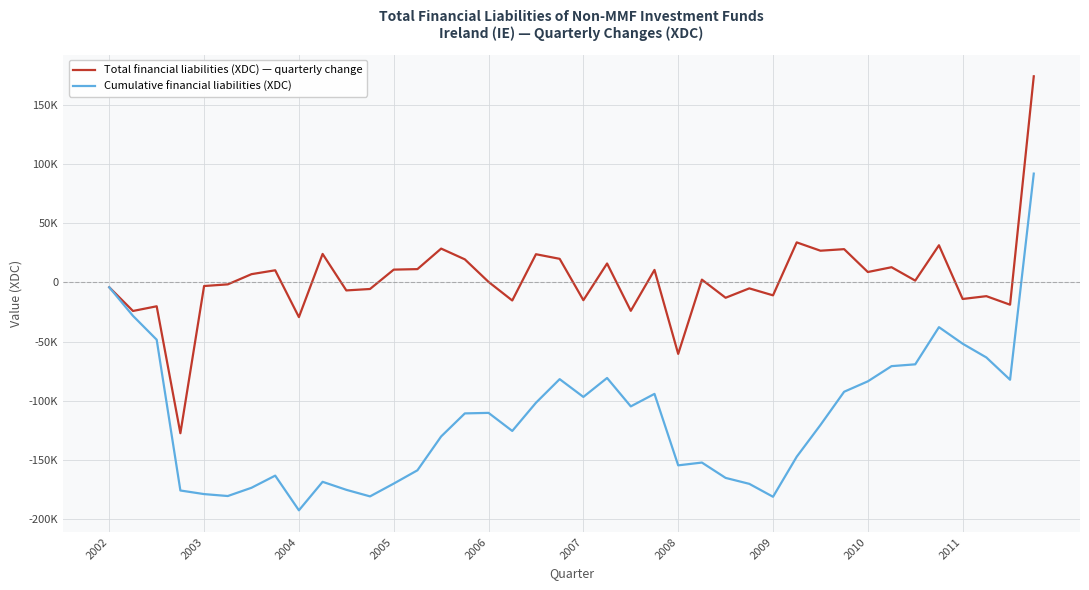

True or false: Total financial liabilities (XDC) — quarterly change and Cumulative financial liabilities (XDC) cross at least once.

False